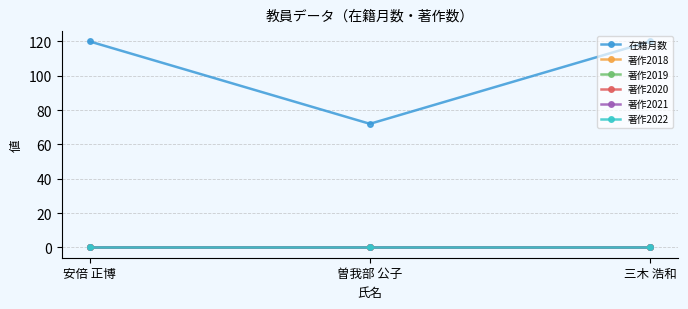

Does the chart have visible grid lines?

Yes